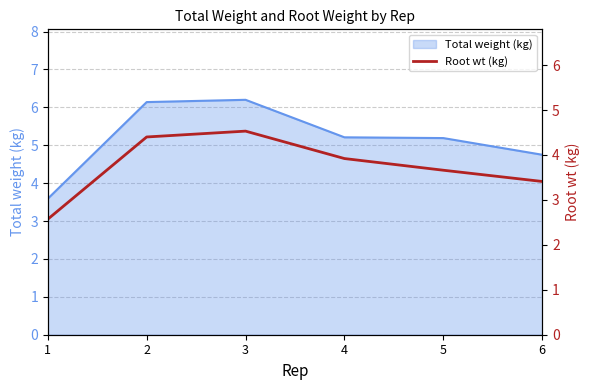

What is the minimum value shown in the chart?

2.6